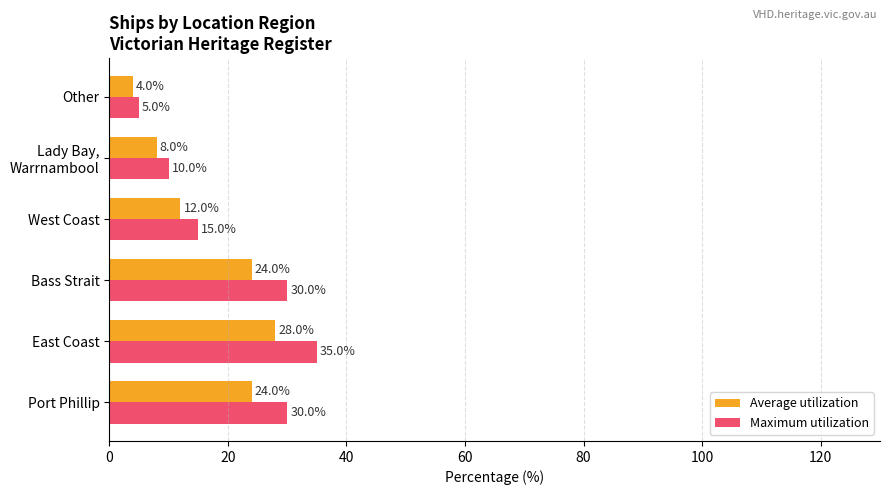

What is the average value of the Average utilization series?

16.7